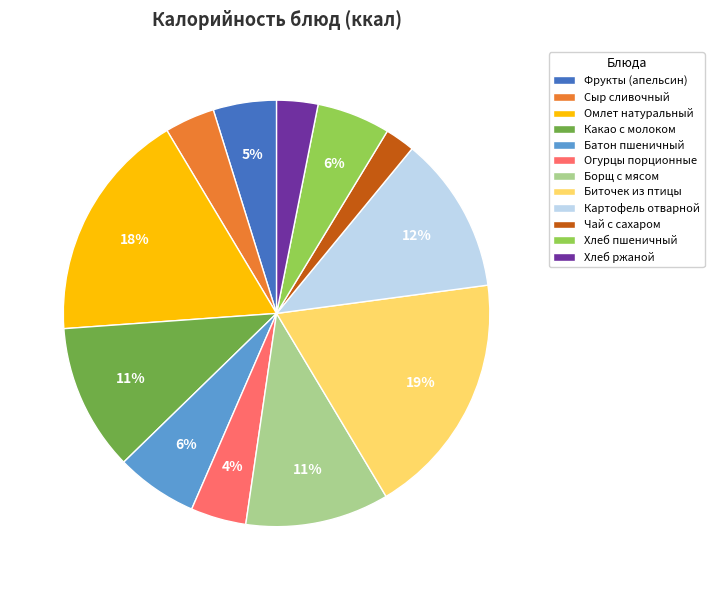

To the nearest percent, what is the average slice percentage?

8%